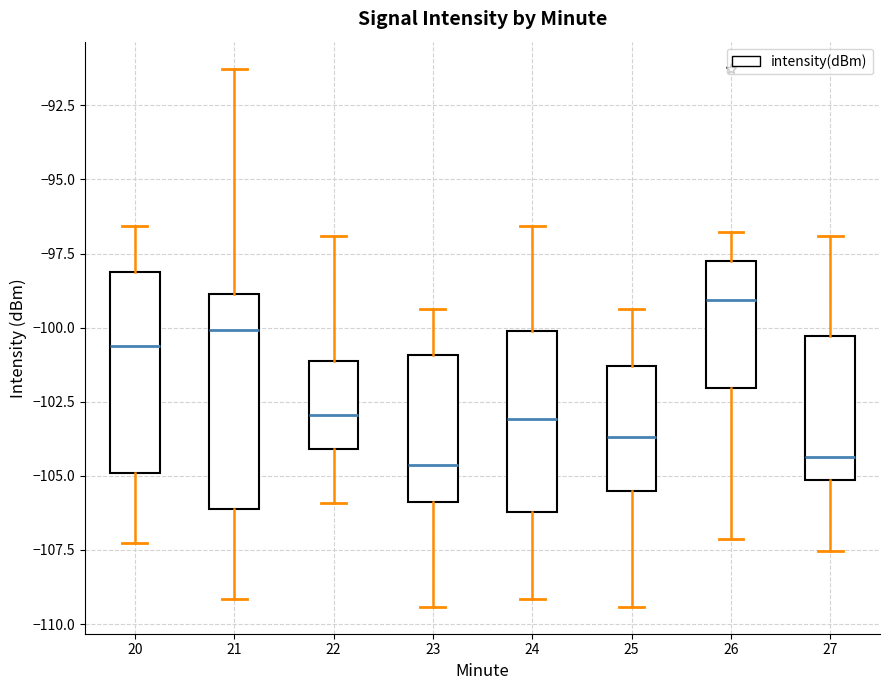

Reading left to right, read every box against the y-axis: the position of its median line, the range the box covers, and the ends of its whiskers. The values are not printed on the chart, so give them approximately, as read against the axis.

20: median -100.5, box -105.0 to -98.0, whiskers -107.5 to -96.5
21: median -100.0, box -106.0 to -99.0, whiskers -109.0 to -91.5
22: median -103.0, box -104.0 to -101.0, whiskers -106.0 to -97.0
23: median -104.5, box -106.0 to -101.0, whiskers -109.5 to -99.5
24: median -103.0, box -106.0 to -100.0, whiskers -109.0 to -96.5
25: median -103.5, box -105.5 to -101.5, whiskers -109.5 to -99.5
26: median -99.0, box -102.0 to -97.5, whiskers -107.0 to -97.0
27: median -104.5, box -105.0 to -100.5, whiskers -107.5 to -97.0